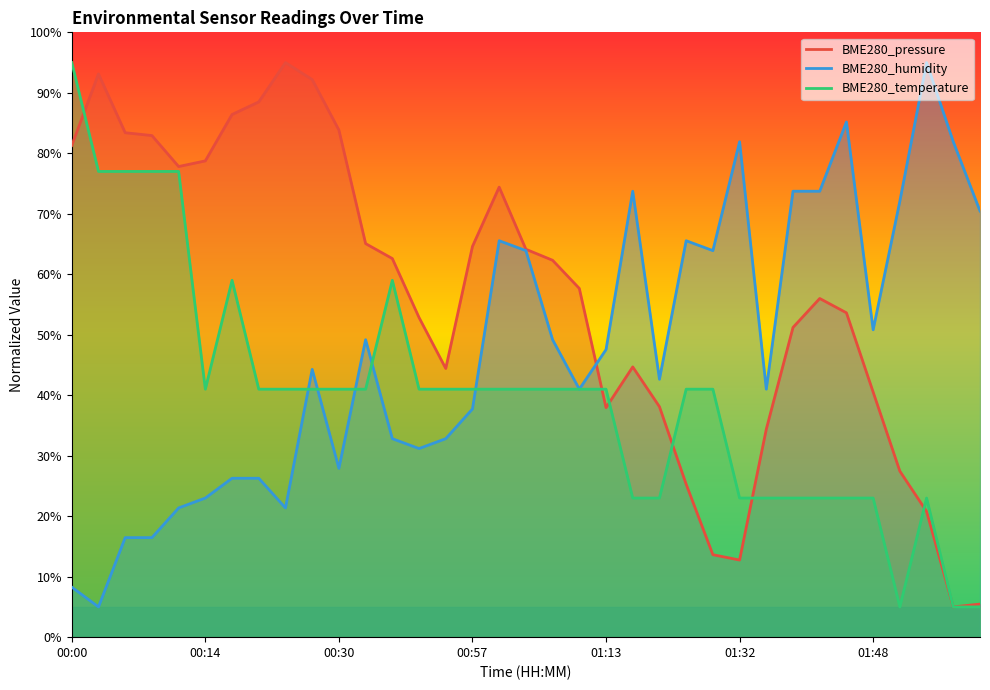

What is the difference between the second highest and minimum values in the BME280_temperature series?

72.0